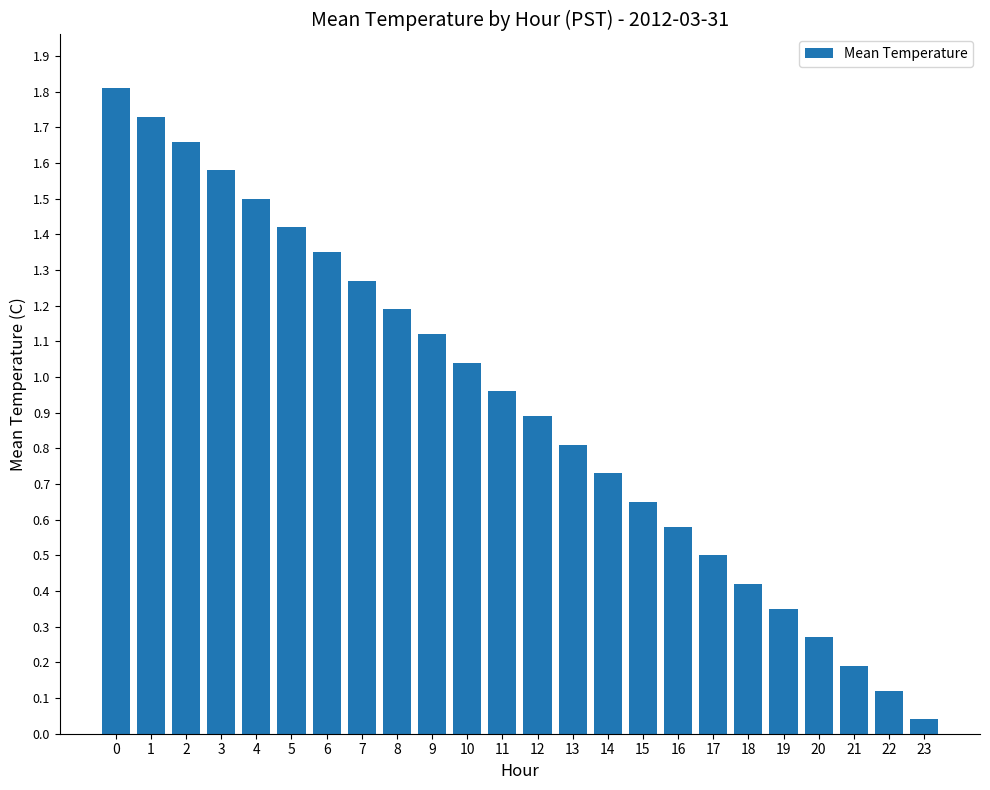

What is the value of the 18th bar from the left?

0.5